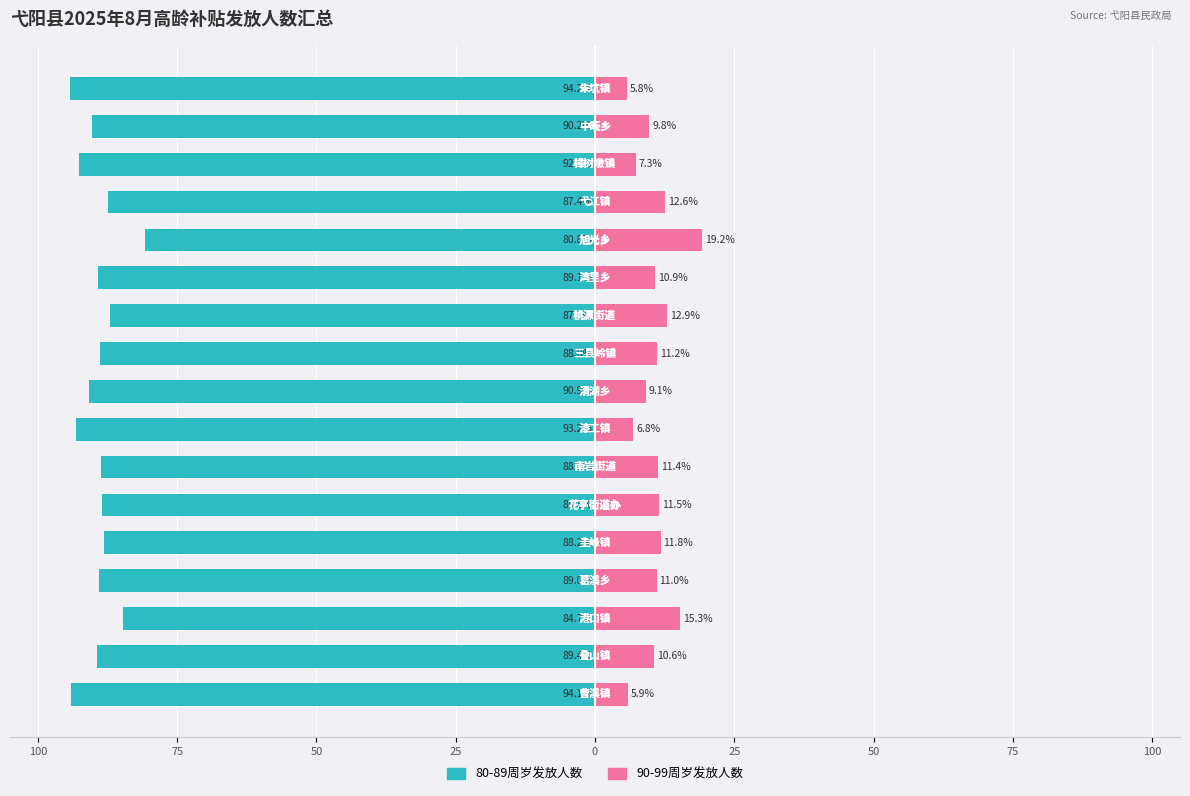

At how many categories does at least one series exceed -78?

17